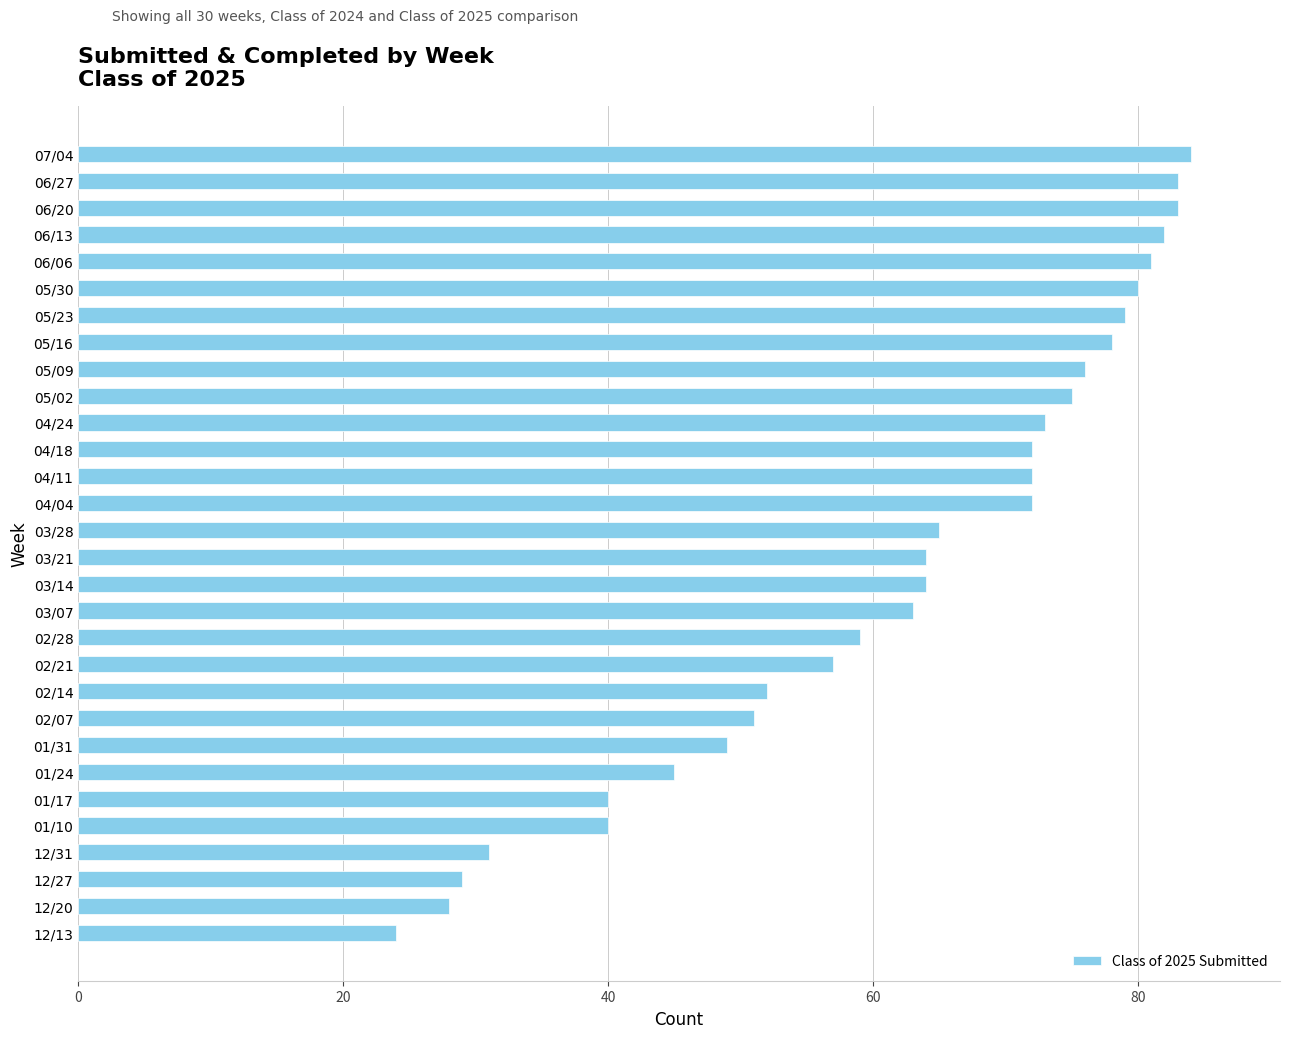

What is the change in value from 02/28 to 06/06?

+22